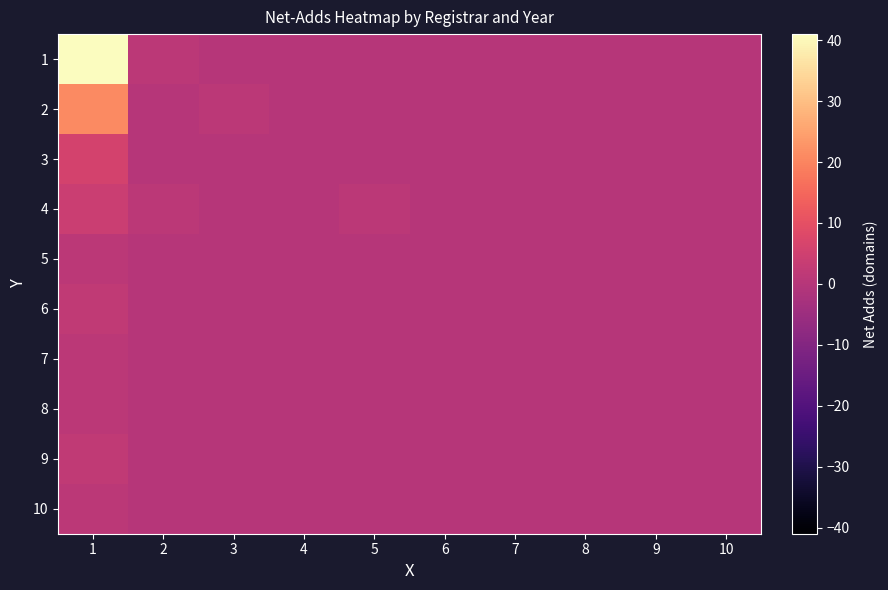

Reading left to right, list all the values displayed in this chart.

1: 1=41	2=1	3=0	4=0	5=0	6=0	7=0	8=0	9=0	10=0
2: 1=21	2=0	3=1	4=0	5=0	6=0	7=0	8=0	9=0	10=0
3: 1=6	2=0	3=0	4=0	5=0	6=0	7=0	8=0	9=0	10=0
4: 1=4	2=1	3=0	4=0	5=1	6=0	7=0	8=0	9=0	10=0
5: 1=1	2=0	3=0	4=0	5=0	6=0	7=0	8=0	9=0	10=0
6: 1=2	2=0	3=0	4=0	5=0	6=0	7=0	8=0	9=0	10=0
7: 1=1	2=0	3=0	4=0	5=0	6=0	7=0	8=0	9=0	10=0
8: 1=1	2=0	3=0	4=0	5=0	6=0	7=0	8=0	9=0	10=0
9: 1=2	2=0	3=0	4=0	5=0	6=0	7=0	8=0	9=0	10=0
10: 1=1	2=0	3=0	4=0	5=0	6=0	7=0	8=0	9=0	10=0